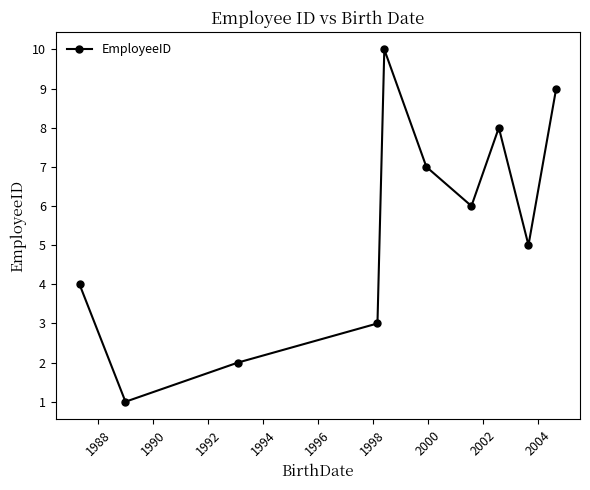

True or false: there are more than 1 points higher than both neighbors.

True